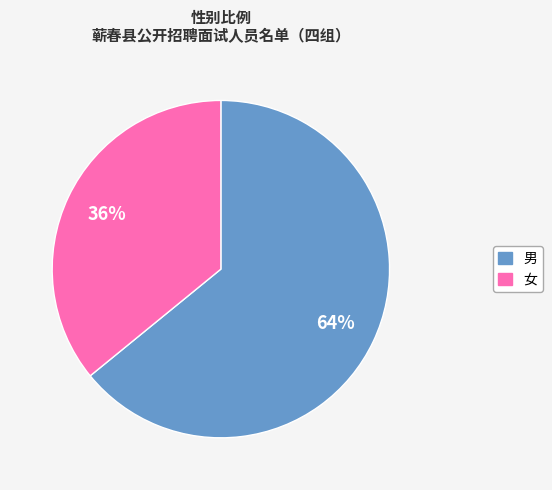

Which category has the biggest portion of the pie?

男